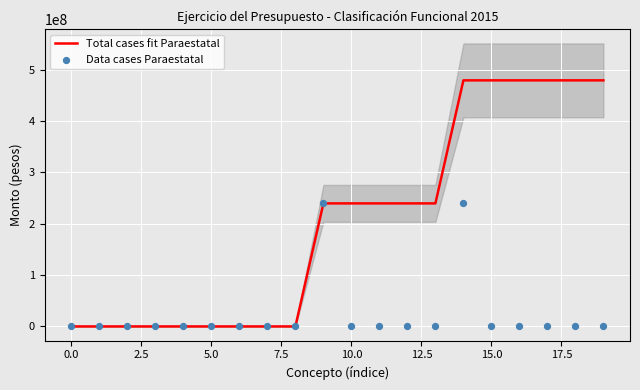

Which series reaches the maximum Y coordinate?

Total cases fit Paraestatal